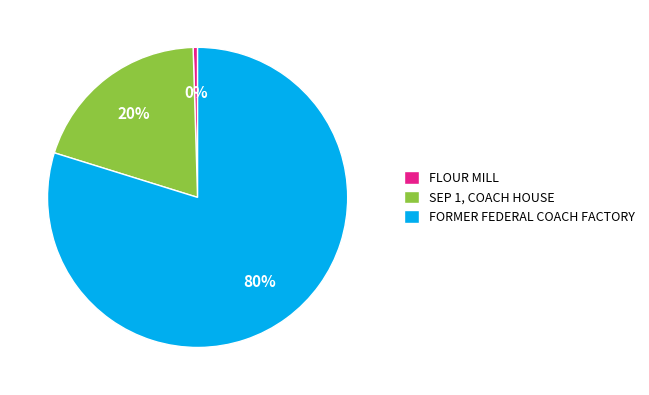

Which slice is the smallest?

FLOUR MILL